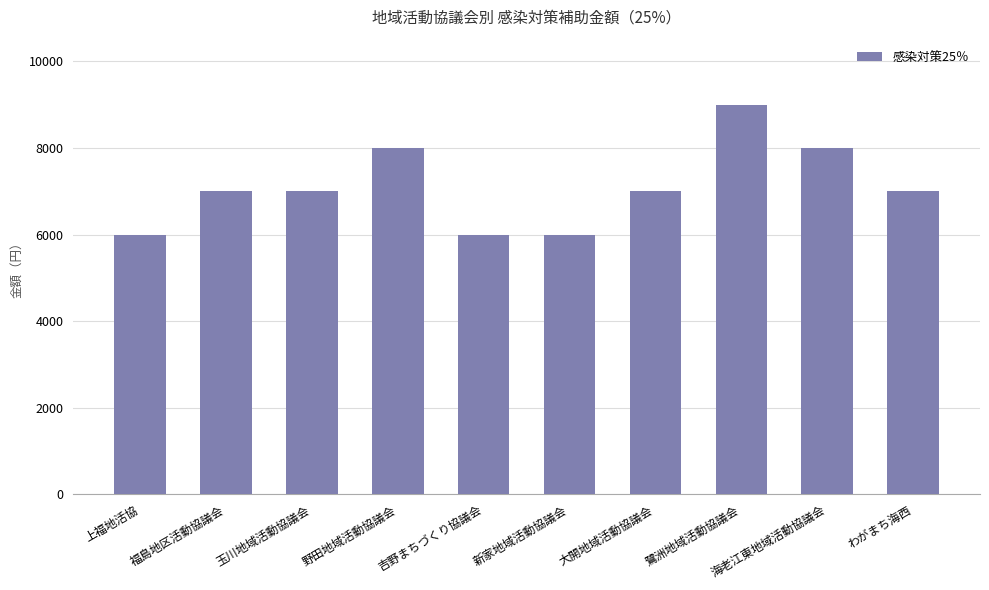

Reading left to right, extract all data points from this chart.

上福地活協=6000	福島地区活動協議会=7000	玉川地域活動協議会=7000	野田地域活動協議会=8000	吉野まちづくり協議会=6000	新家地域活動協議会=6000	大開地域活動協議会=7000	鷺洲地域活動協議会=9000	海老江東地域活動協議会=8000	わがまち海西=7000